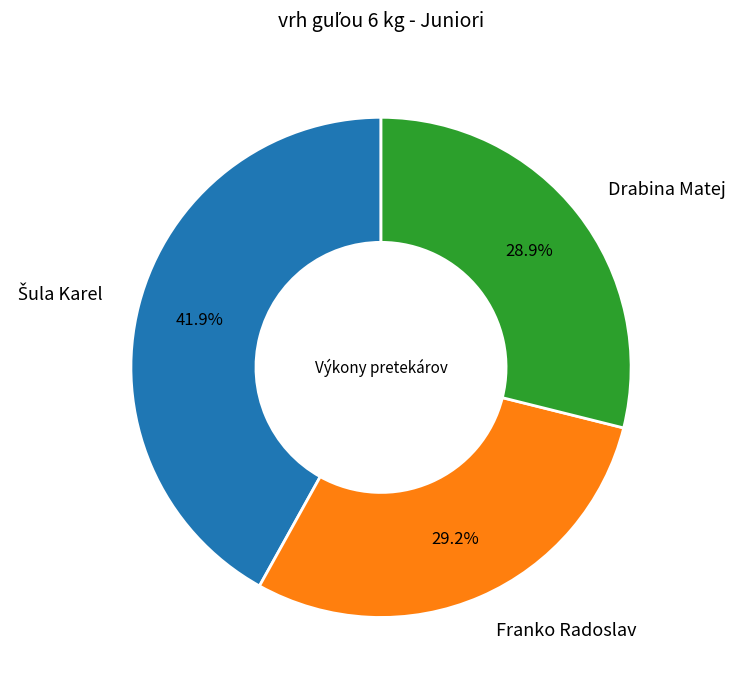

What is the total percentage of Drabina Matej and Franko Radoslav?

58.1%